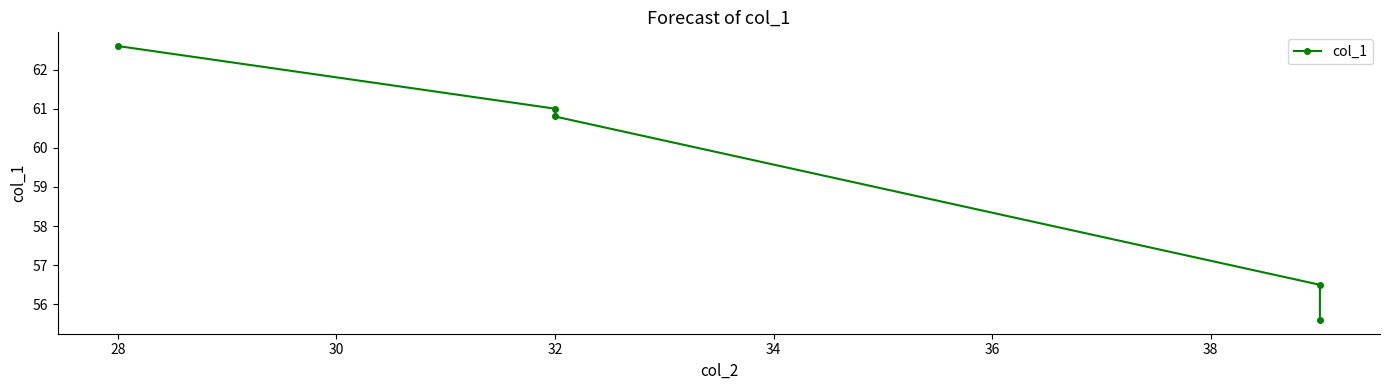

Between 34 and 26, which is larger?

26